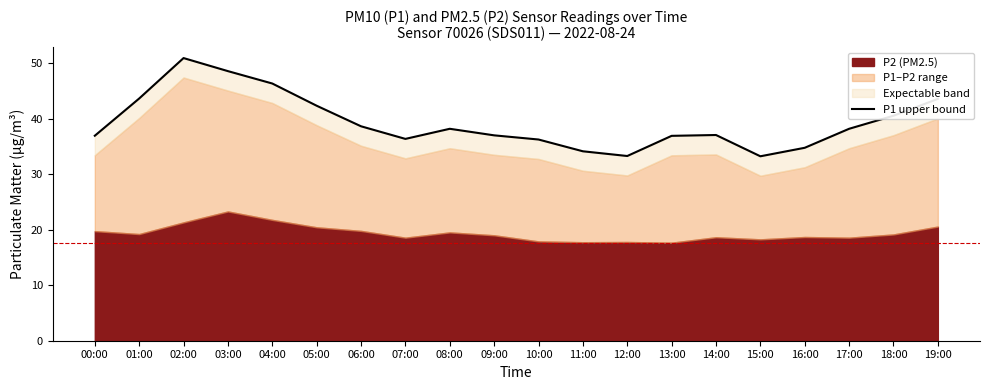

Where is the first local minimum?

07:00